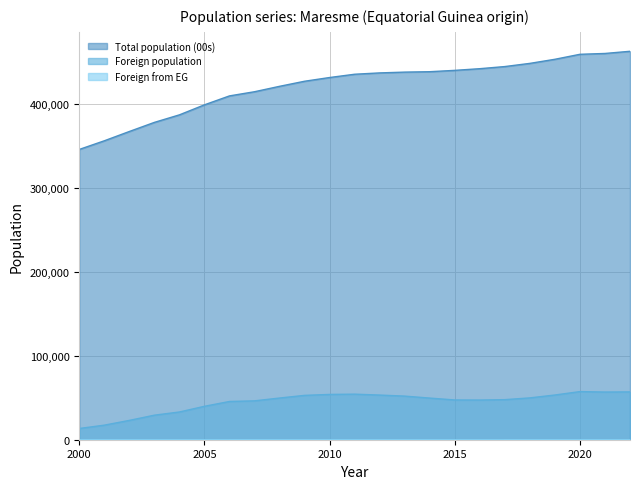

Between 2003 and 2010, which series saw the biggest shift?

Total population (00s)